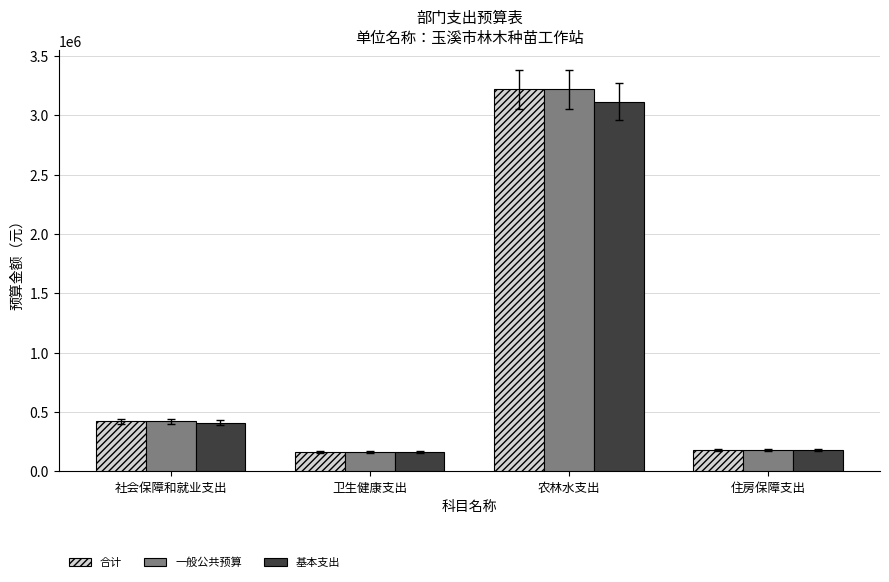

Reading left to right, list all the values displayed in this chart.

合计: 社会保障和就业支出=419963.5	卫生健康支出=162485.0	农林水支出=3216889.1	住房保障支出=180528.0
一般公共预算: 社会保障和就业支出=419963.5	卫生健康支出=162485.0	农林水支出=3216889.1	住房保障支出=180528.0
基本支出: 社会保障和就业支出=409979.5	卫生健康支出=162485.0	农林水支出=3115089.1	住房保障支出=180528.0